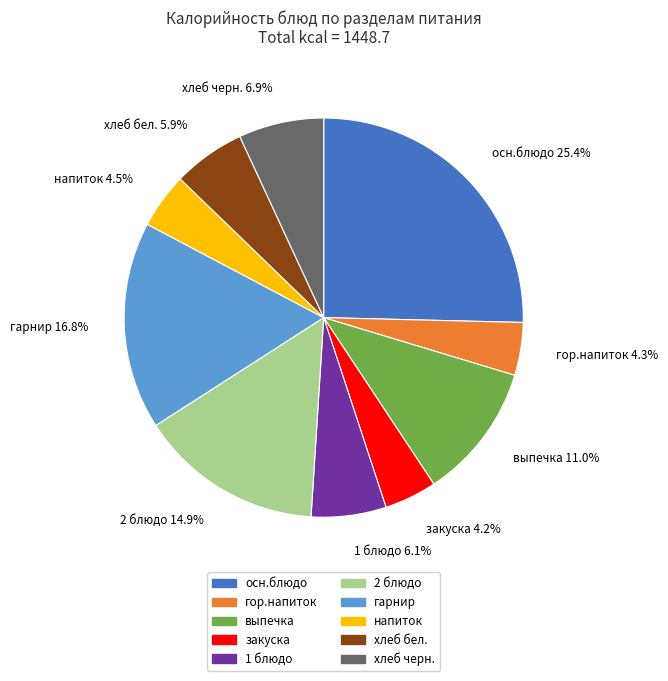

Count the number of slices in the pie.

10